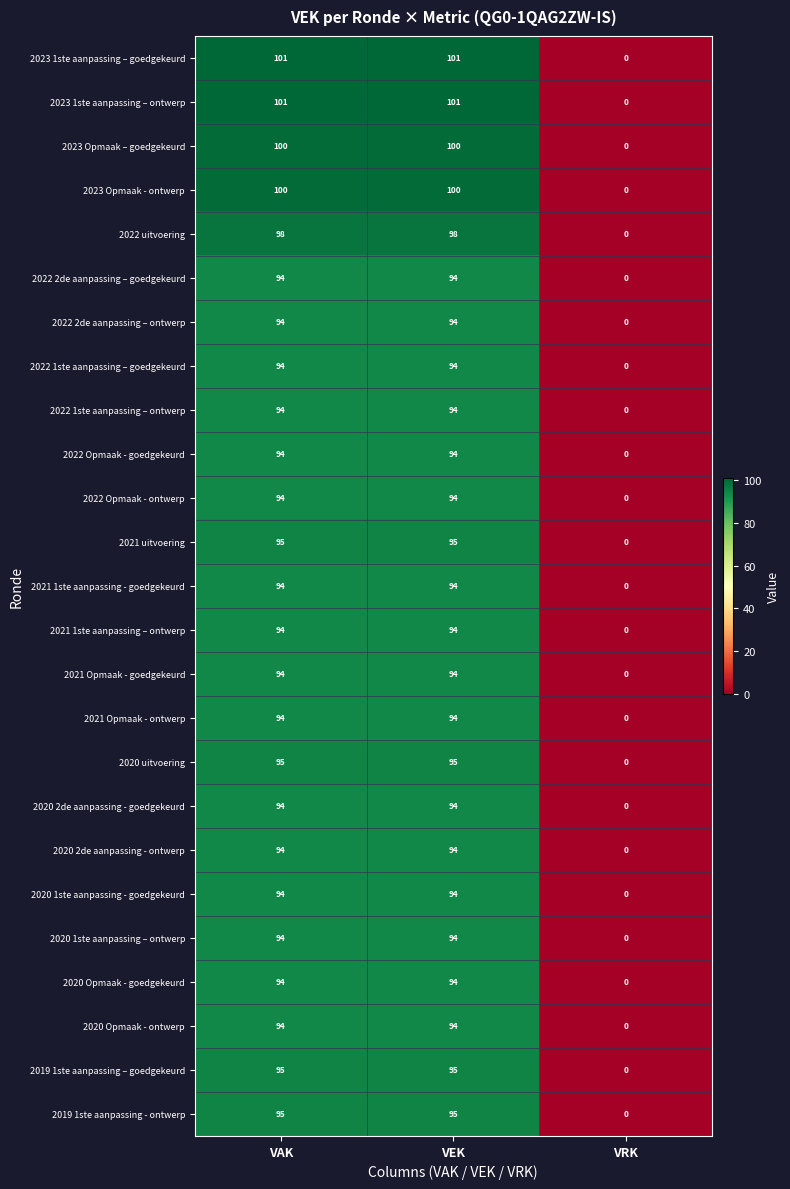

What is the difference between the maximum and minimum values in the 2021 Opmaak - goedgekeurd series?

94